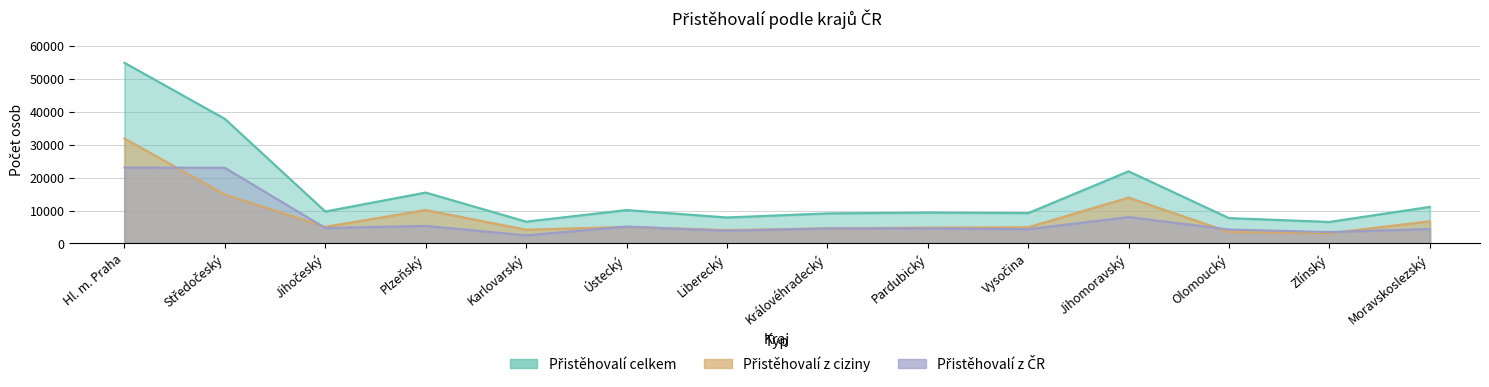

Which label corresponds to the largest value in the chart?

Hl. m. Praha